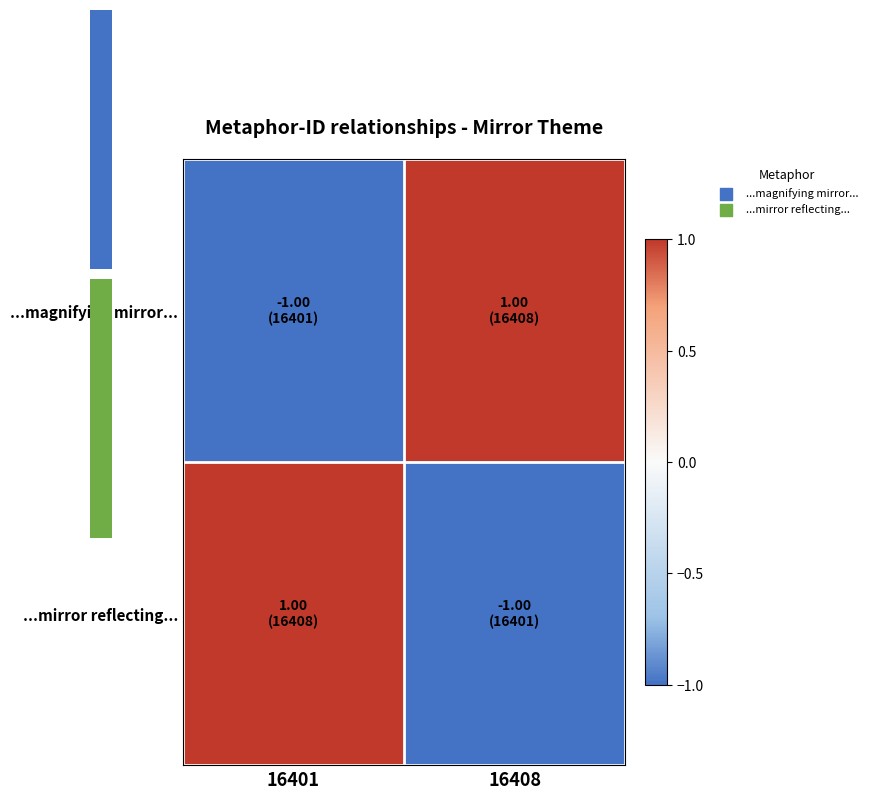

Between 16408 and 16401, which is larger?

16408